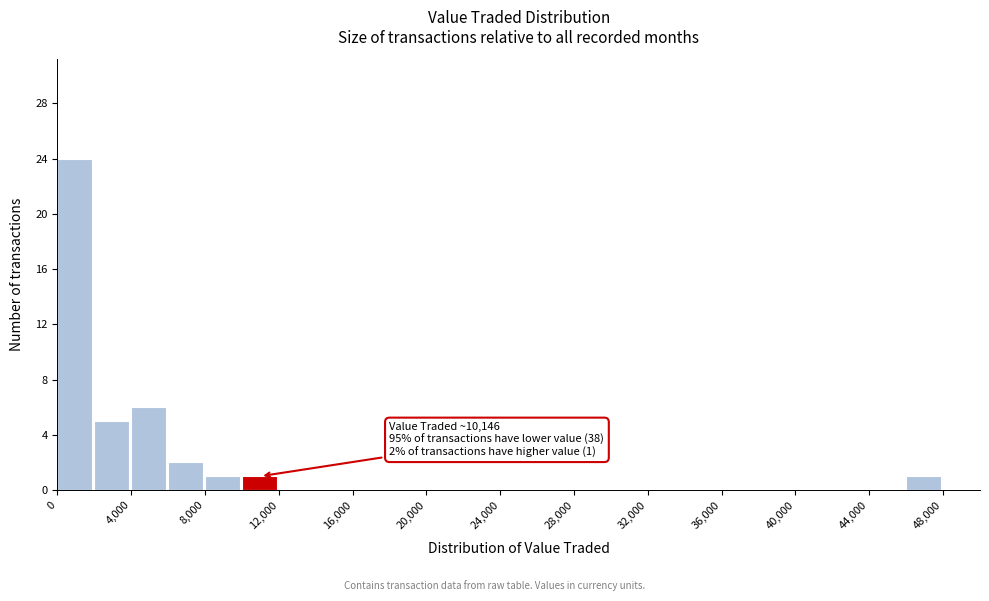

Which range on the x-axis has the tallest bar?

0 to 2000